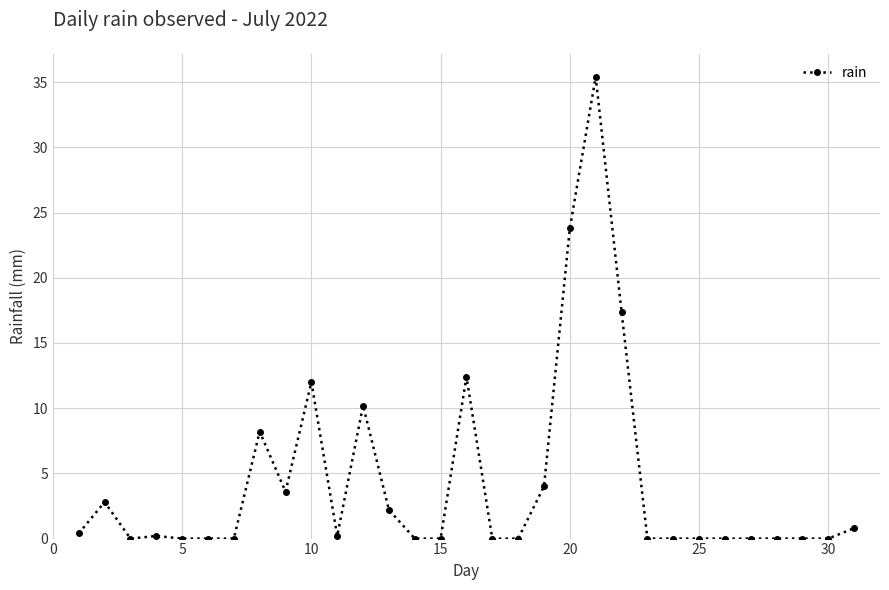

What is the difference between the second highest and second lowest values?

23.8